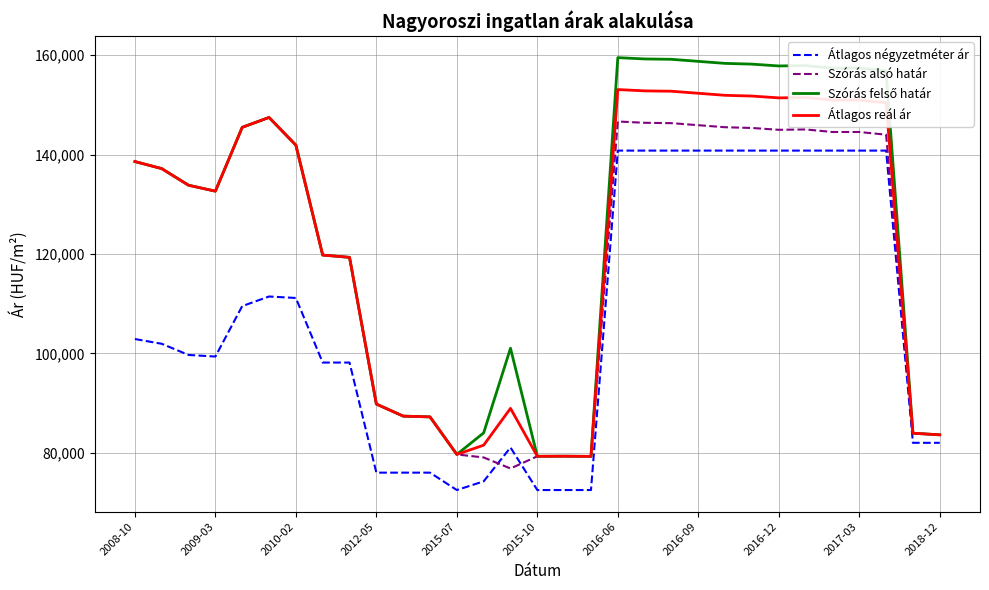

What is the maximum value shown in the chart?

159493